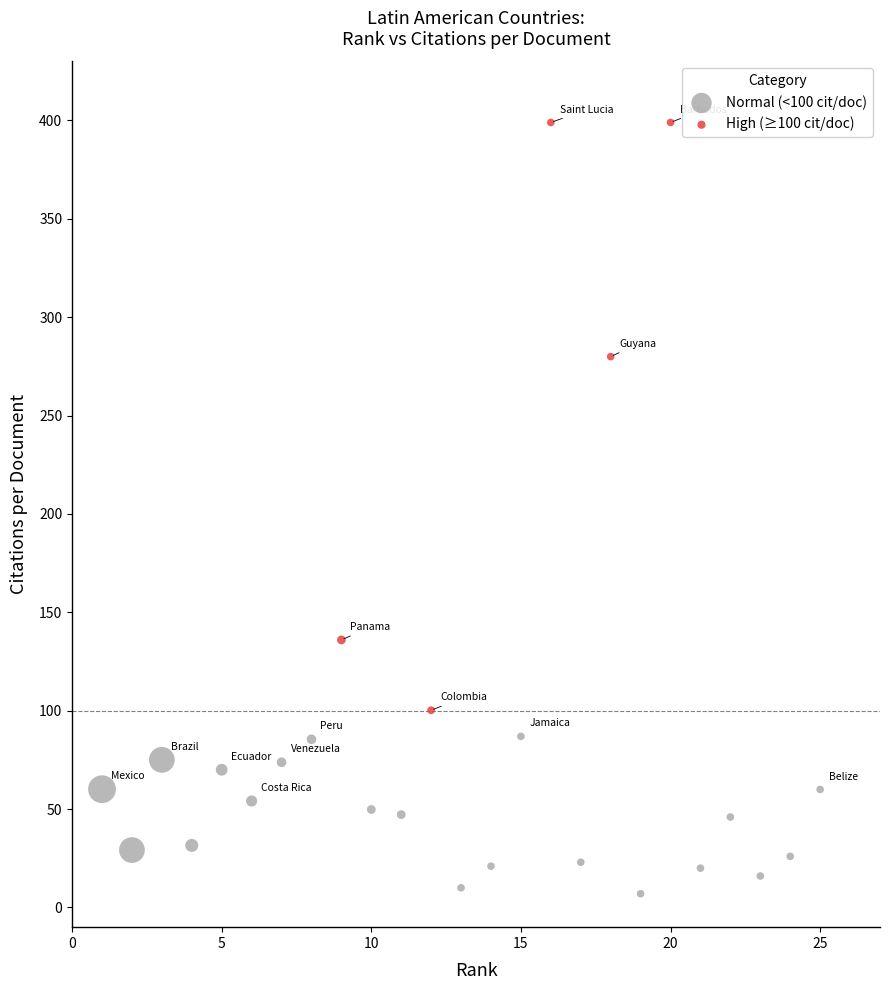

Which series contains the highest Y value?

High (≥100 cit/doc)